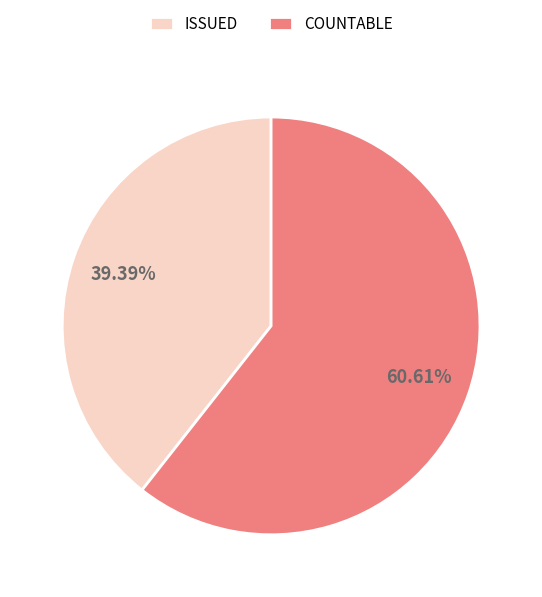

True or false: COUNTABLE accounts for 73% of the total.

False